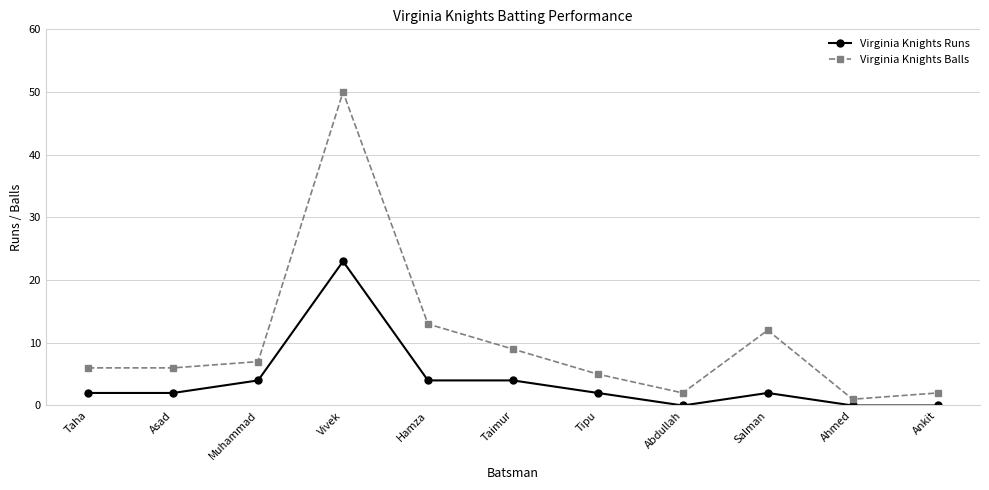

Rank the series by their maximum value, from lowest to highest.

Virginia Knights Runs, Virginia Knights Balls